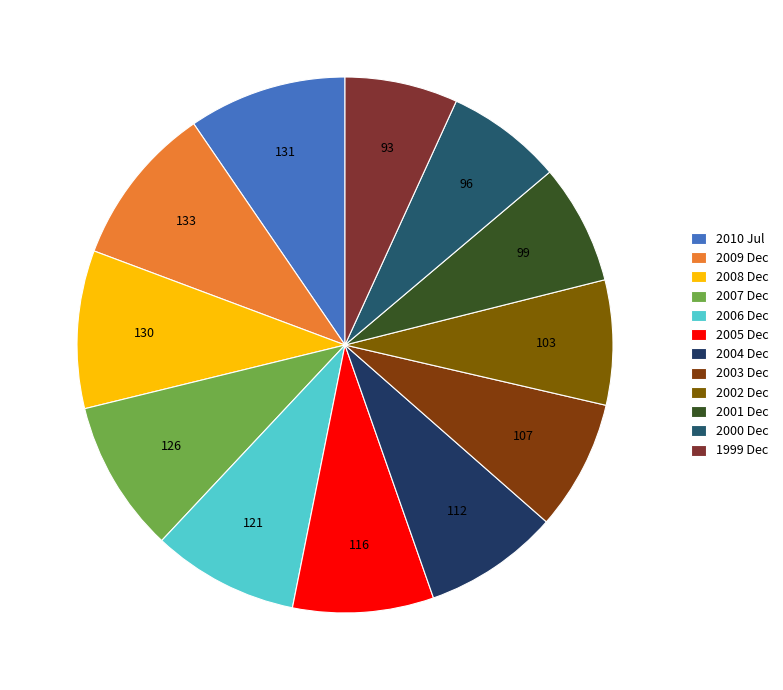

How many slices are in this pie chart?

12